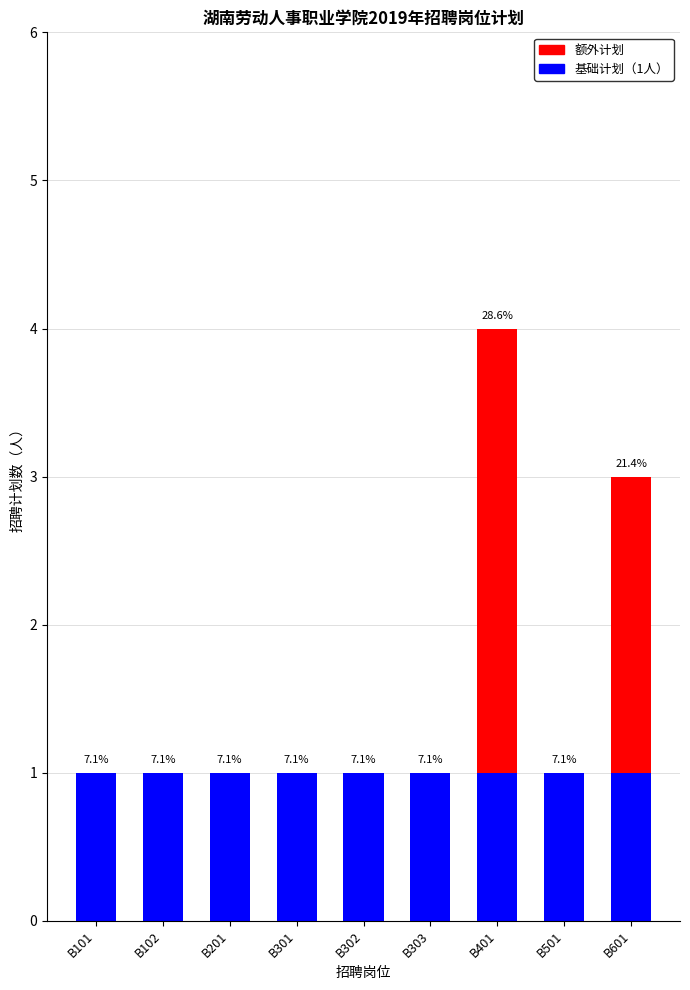

The value of 额外计划 at B102 is 0. True or false?

True